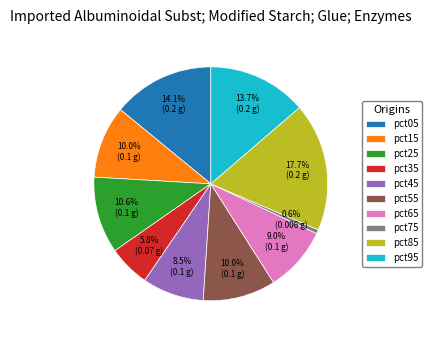

How many segments does this pie chart have?

10